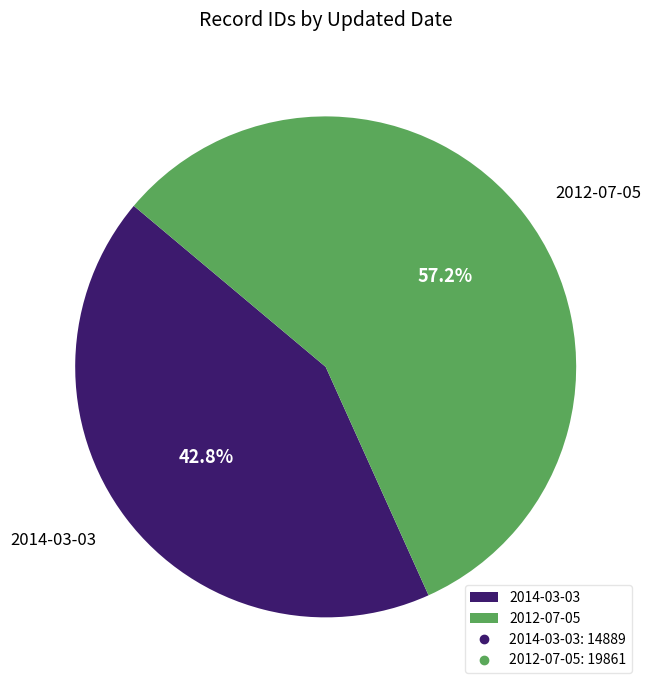

Does 2014-03-03 account for over 50% of the chart?

No